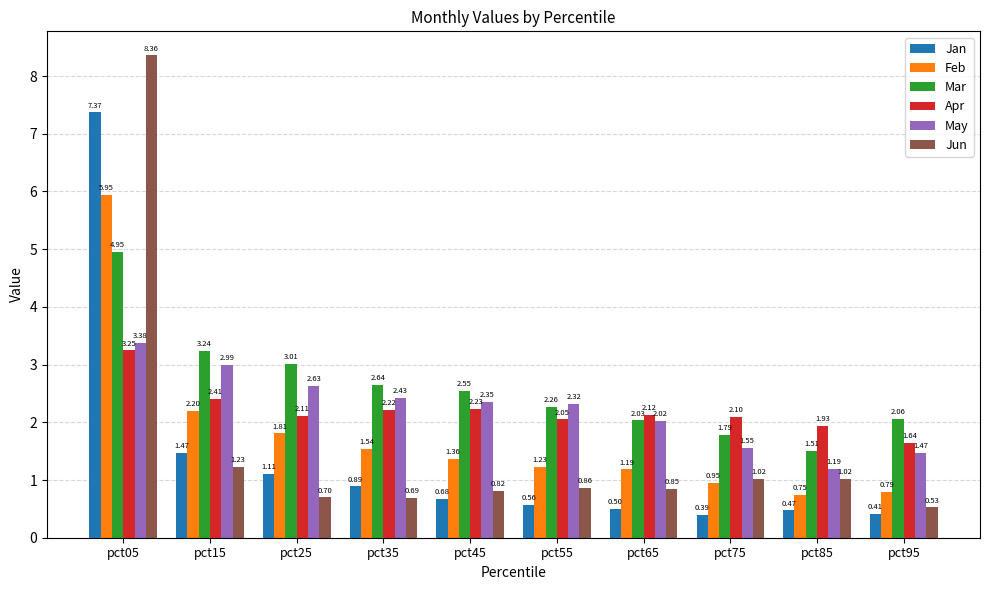

What are all the series names shown in the legend?

Jan, Feb, Mar, Apr, May, Jun